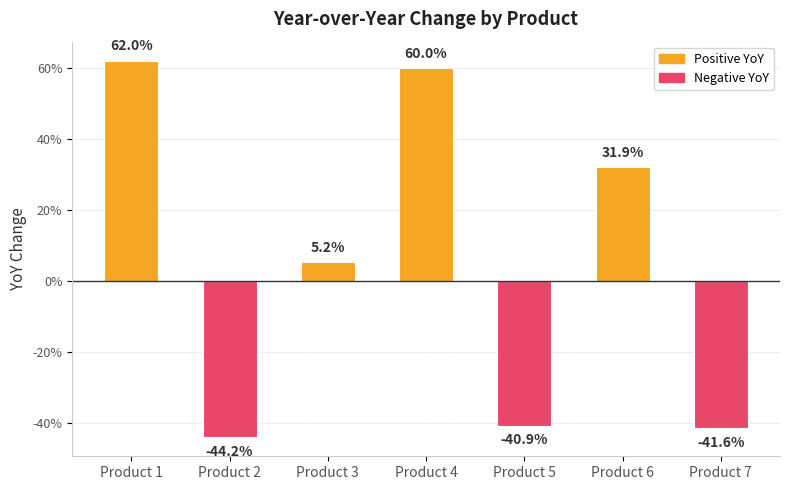

The value at Product 5 is -0.2. True or false?

False